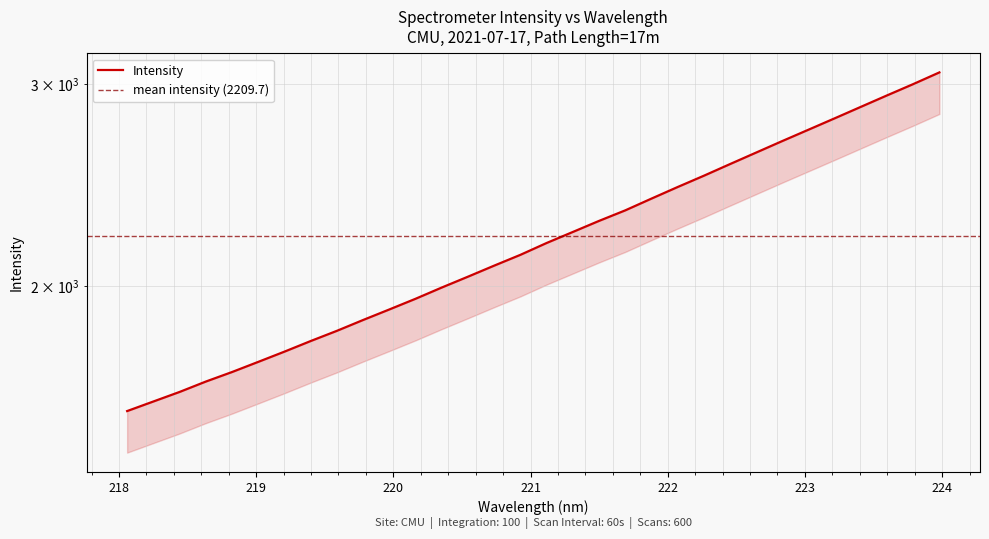

Count the number of values greater than 2179.

16